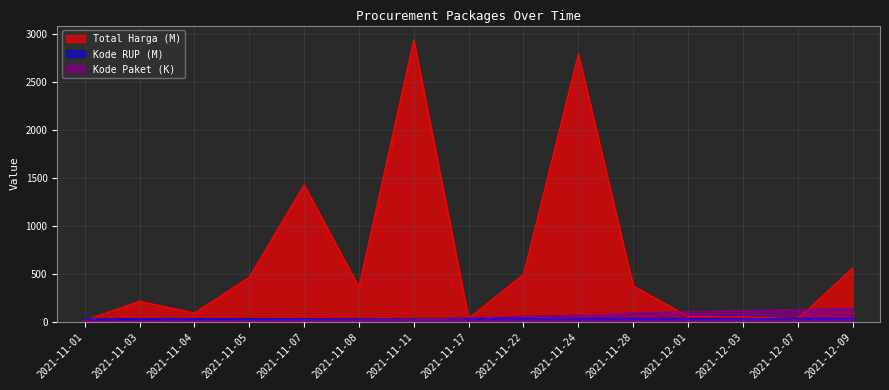

Does the chart display data point markers on the line(s)?

No